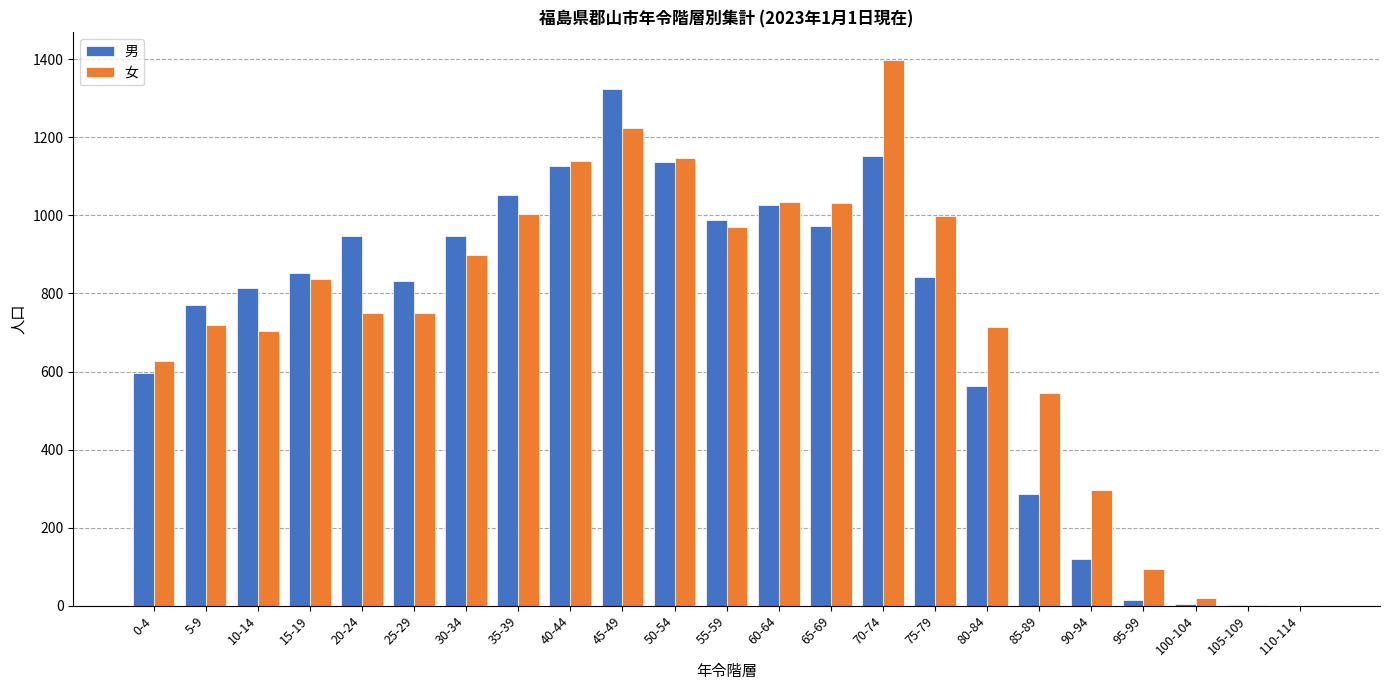

Which series changed the most between 25-29 and 30-34?

女